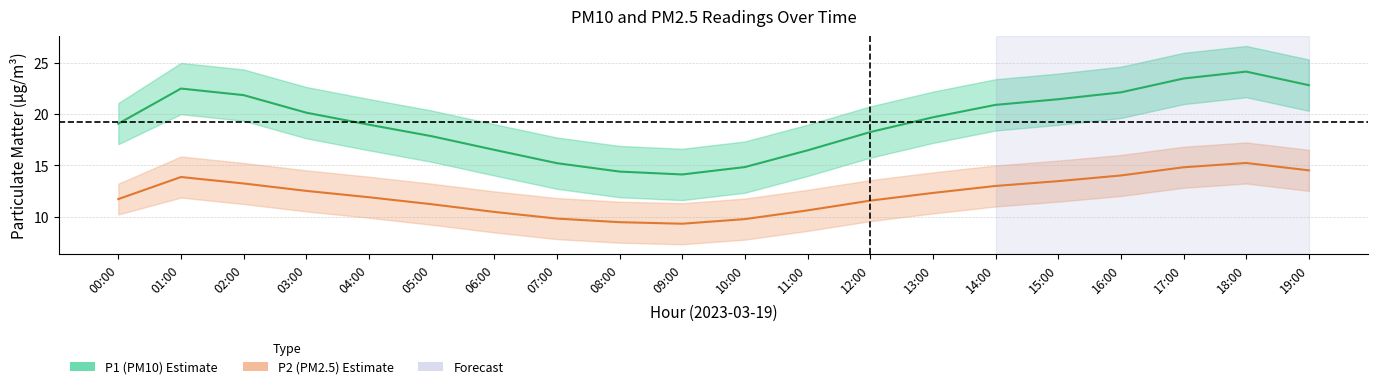

Reading right to left, extract all data points from this chart.

P1: 22.8	24.1	23.4	22.1	21.4	20.9	19.7	18.2	16.4	14.8	14.1	14.4	15.2	16.5	17.8	18.9	20.1	21.8	22.5	19.1
P1_upper: 25.3	26.6	25.9	24.6	23.9	23.4	22.2	20.7	18.9	17.3	16.6	16.9	17.7	19.0	20.3	21.4	22.6	24.3	25.0	21.1
P1_lower: 20.3	21.6	20.9	19.6	18.9	18.4	17.2	15.7	13.9	12.3	11.6	11.9	12.7	14.0	15.3	16.4	17.6	19.3	20.0	17.1
P2: 14.5	15.2	14.8	14.0	13.4	13.0	12.3	11.6	10.6	9.8	9.3	9.4	9.8	10.4	11.2	11.9	12.5	13.2	13.8	11.7
P2_upper: 16.5	17.2	16.8	16.0	15.4	15.0	14.3	13.6	12.6	11.8	11.3	11.4	11.8	12.4	13.2	13.9	14.5	15.2	15.8	13.2
P2_lower: 12.5	13.2	12.8	12.0	11.4	11.0	10.3	9.6	8.6	7.8	7.3	7.5	7.8	8.4	9.2	9.9	10.5	11.2	11.8	10.2